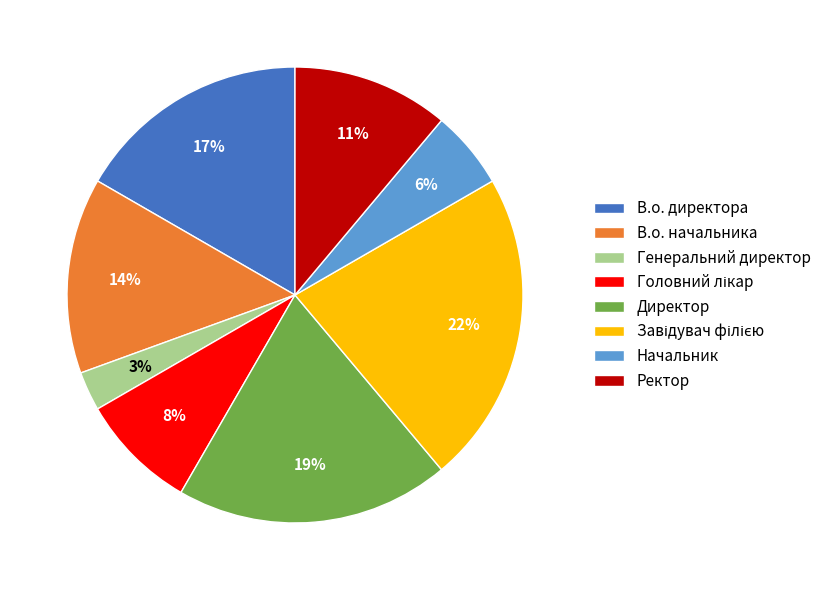

To the nearest percent, what percentage of the pie is Генеральний директор?

3%